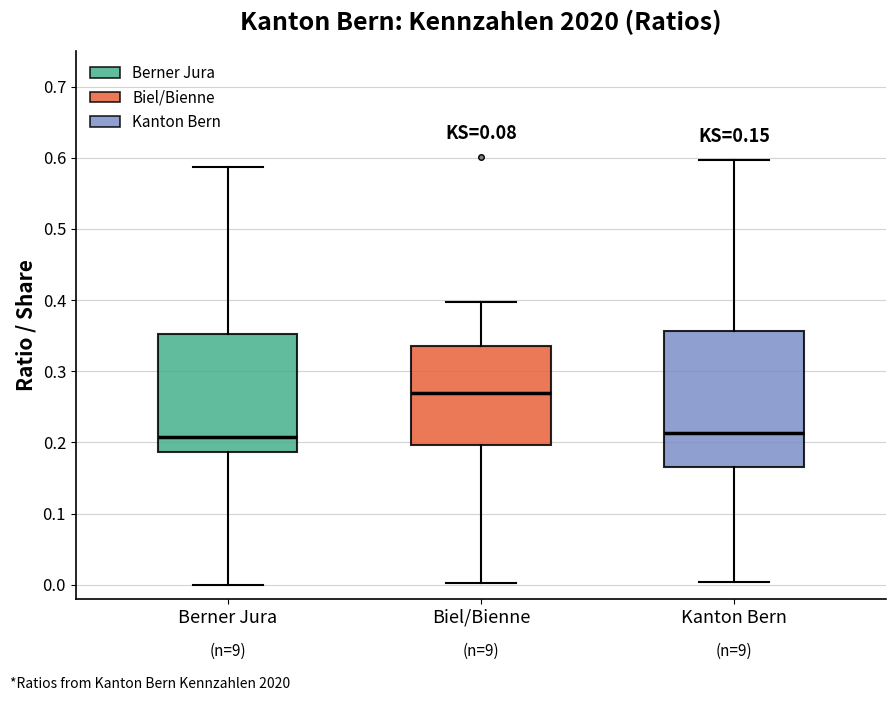

Which box is the tallest, from its lower edge to its upper edge?

Kanton Bern